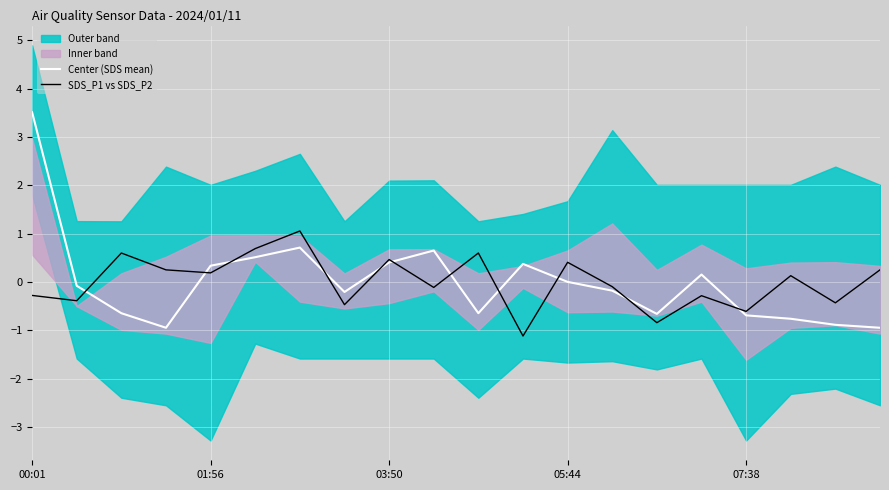

What is the highest value of the Center (SDS mean) series?

3.5